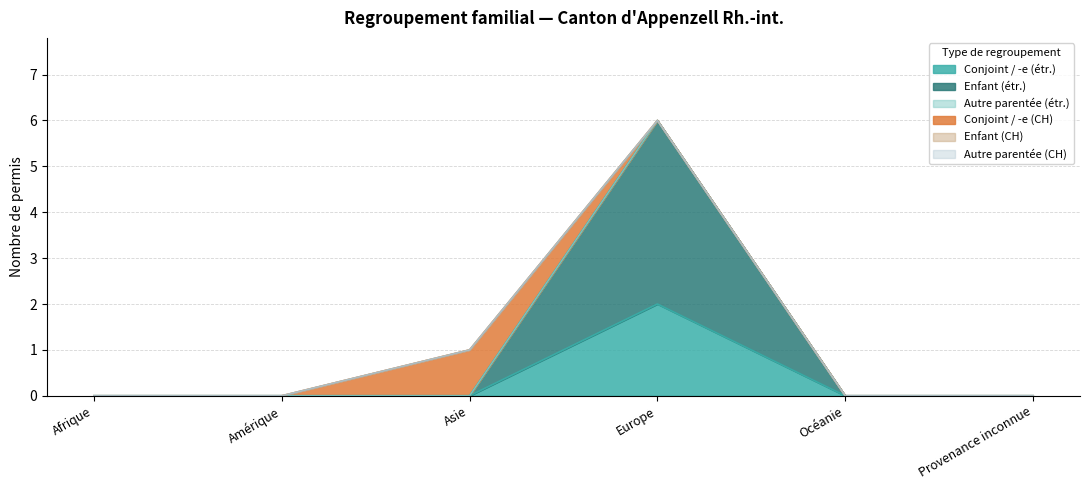

Where is Autre parentée (CH) nearest to the value 0?

Afrique